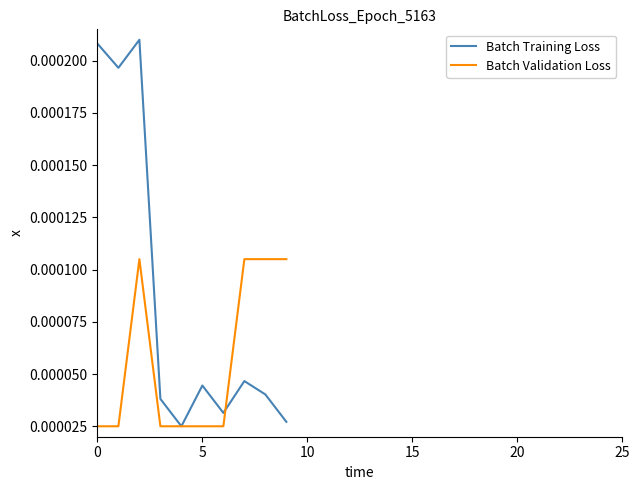

List the series in order of their peak value, lowest first.

Batch Validation Loss, Batch Training Loss